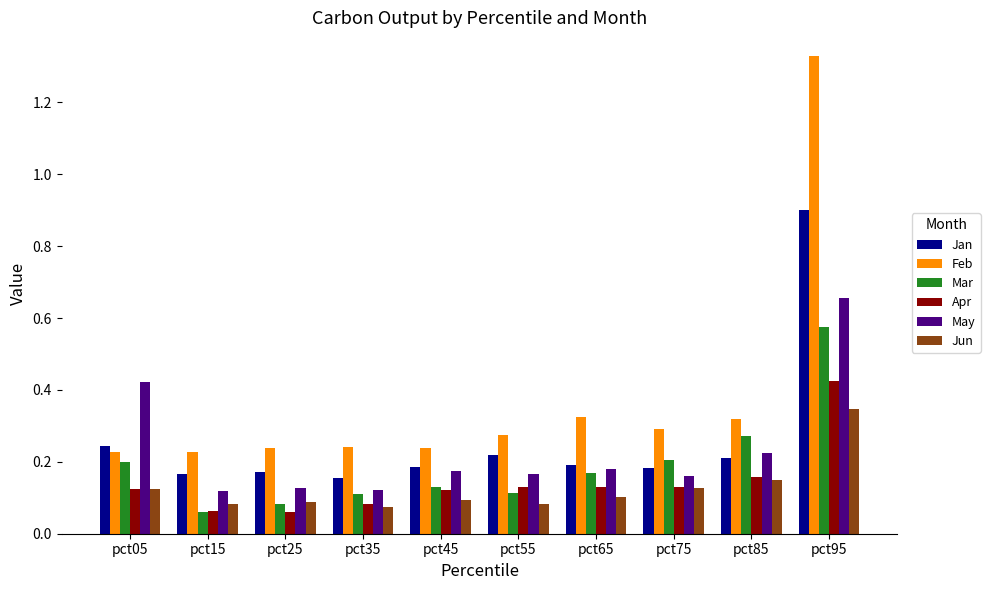

List the series in order of their peak value, lowest first.

Jun, Apr, Mar, May, Jan, Feb